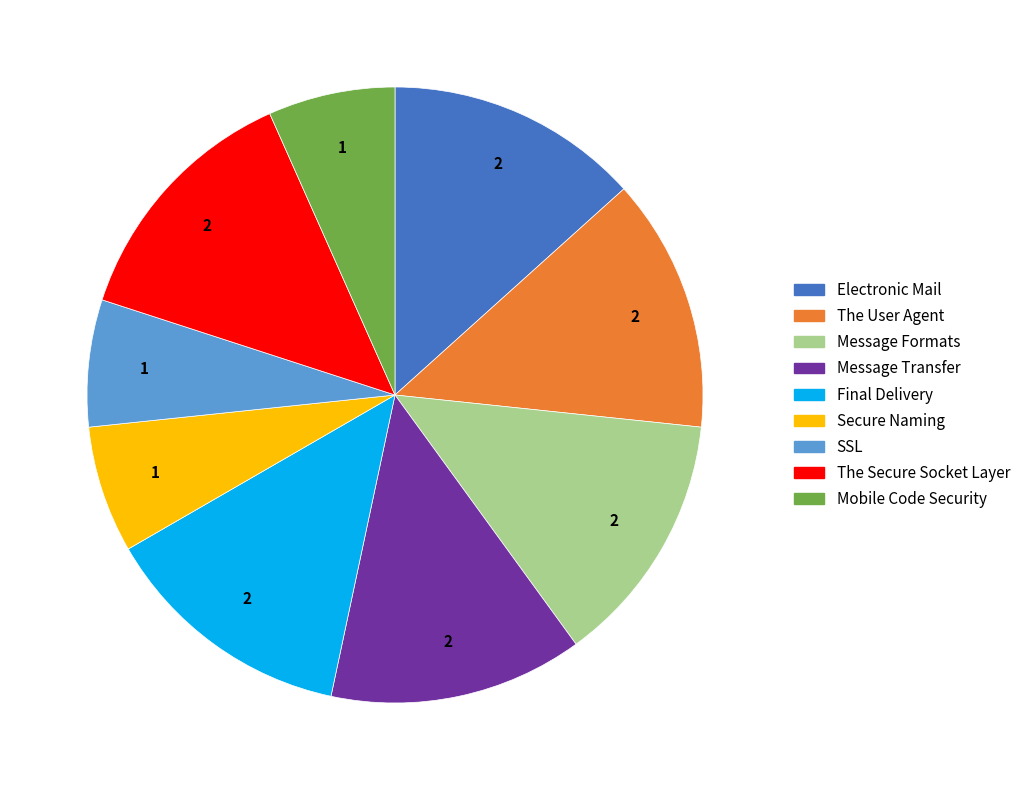

The The Secure Socket Layer slice represents 25% of the pie. True or false?

False